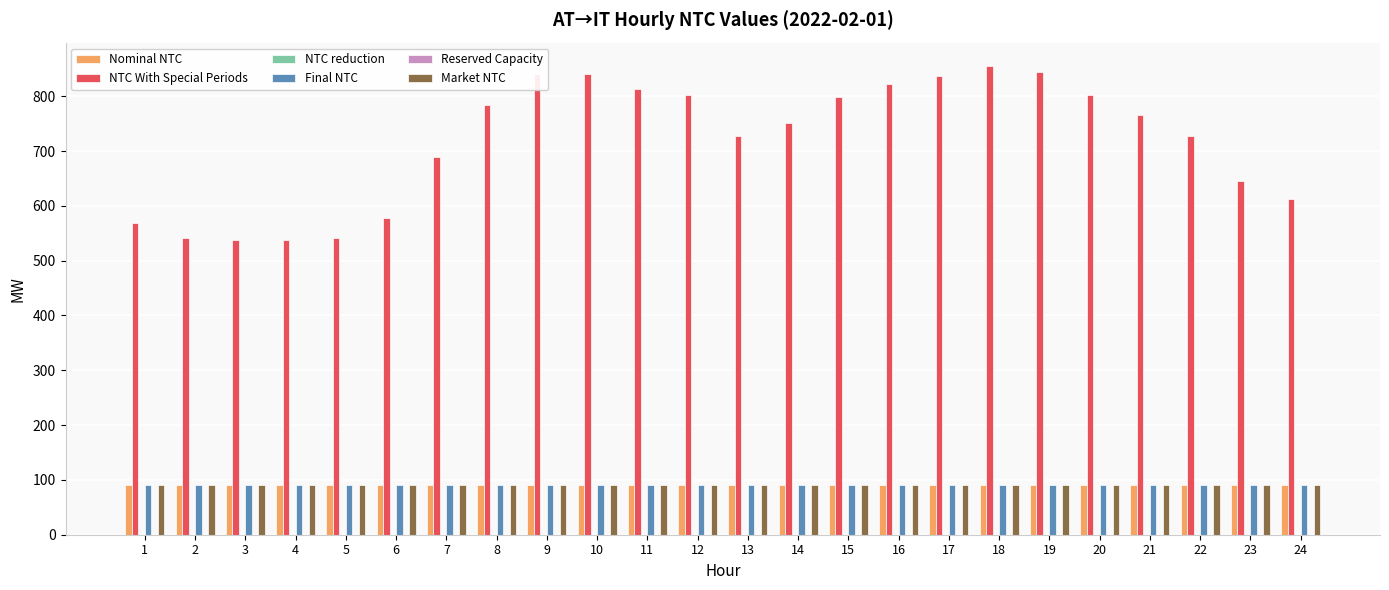

At 19, list the series in order from largest to smallest.

NTC With Special Periods, Nominal NTC, Final NTC, Market NTC, NTC reduction, Reserved Capacity